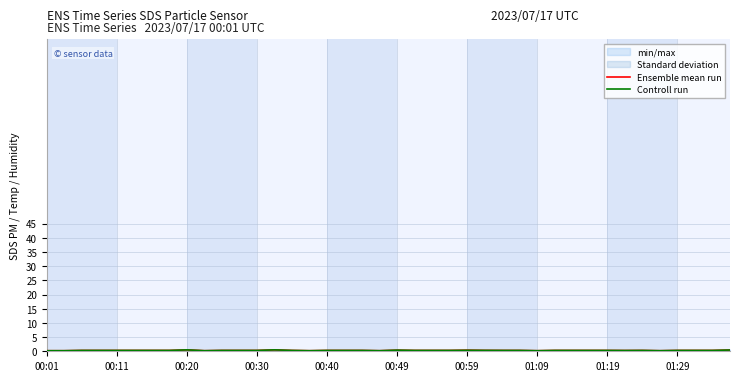

Which series changed the most between 11 and 25?

Ensemble mean run